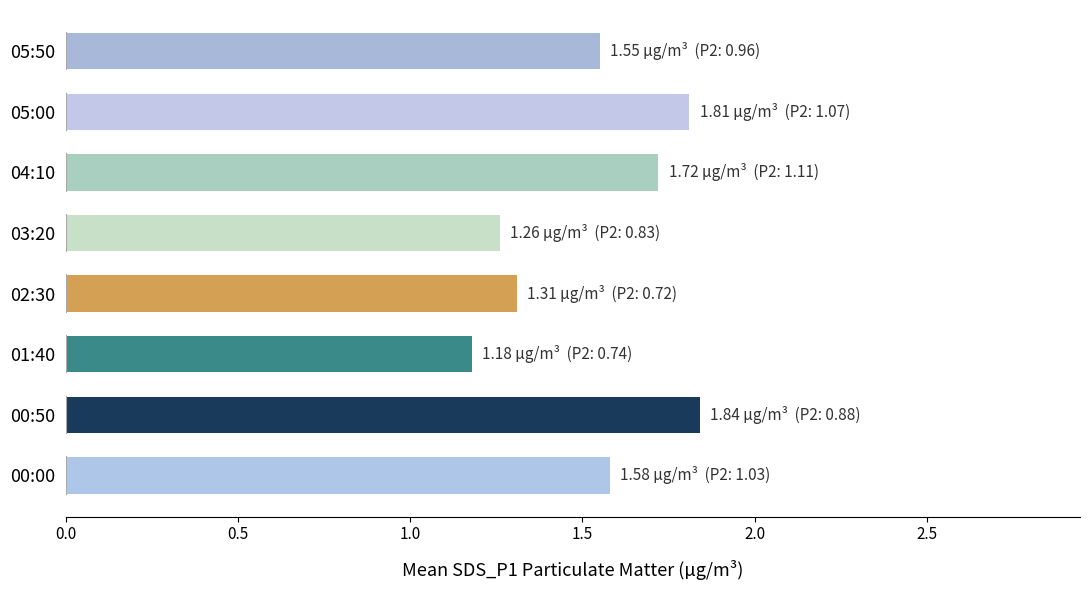

What is the average value?

1.5